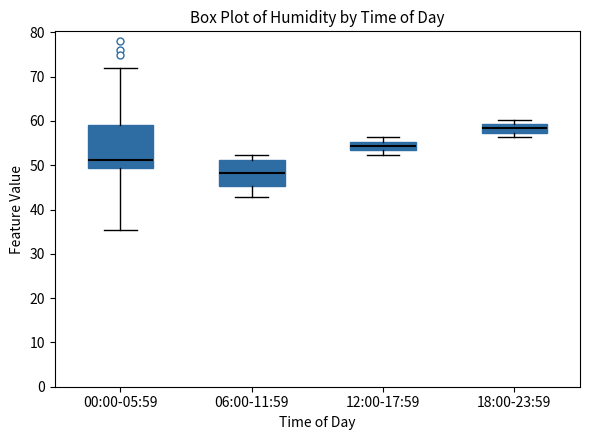

Reading left to right, transcribe this box plot: for each box, give where its median line is, the range the box spans, and where its two whiskers end, as read against the y-axis. The values are not printed on the chart, so give them approximately, as read against the axis.

00:00-05:59: median 51, box 49 to 59, whiskers 35 to 72
06:00-11:59: median 48, box 45 to 51, whiskers 43 to 52
12:00-17:59: median 54, box 53 to 55, whiskers 52 to 56
18:00-23:59: median 58, box 57 to 59, whiskers 56 to 60